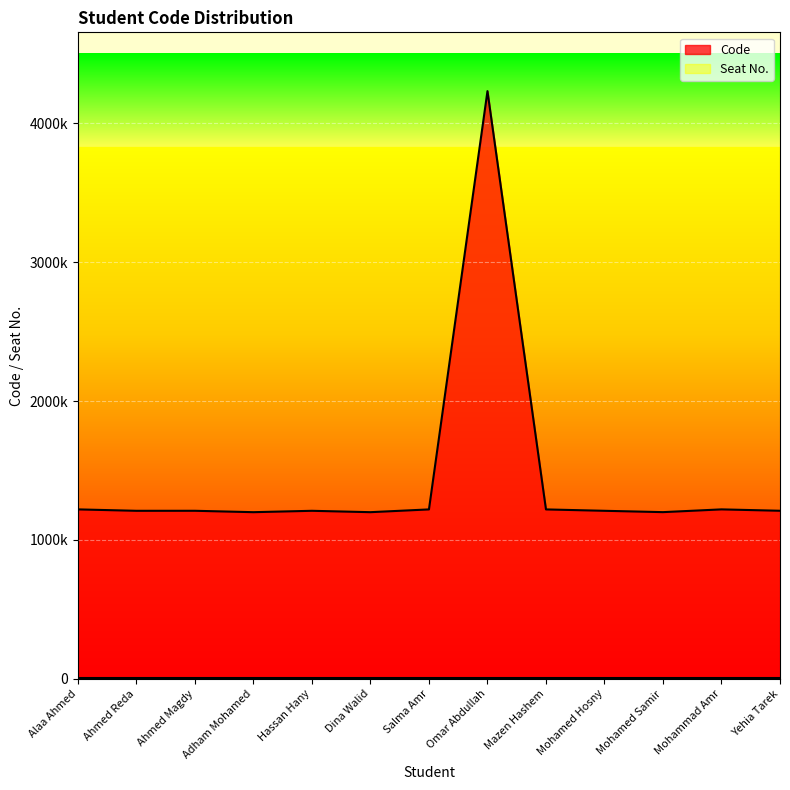

What is the smallest value displayed?

1200112